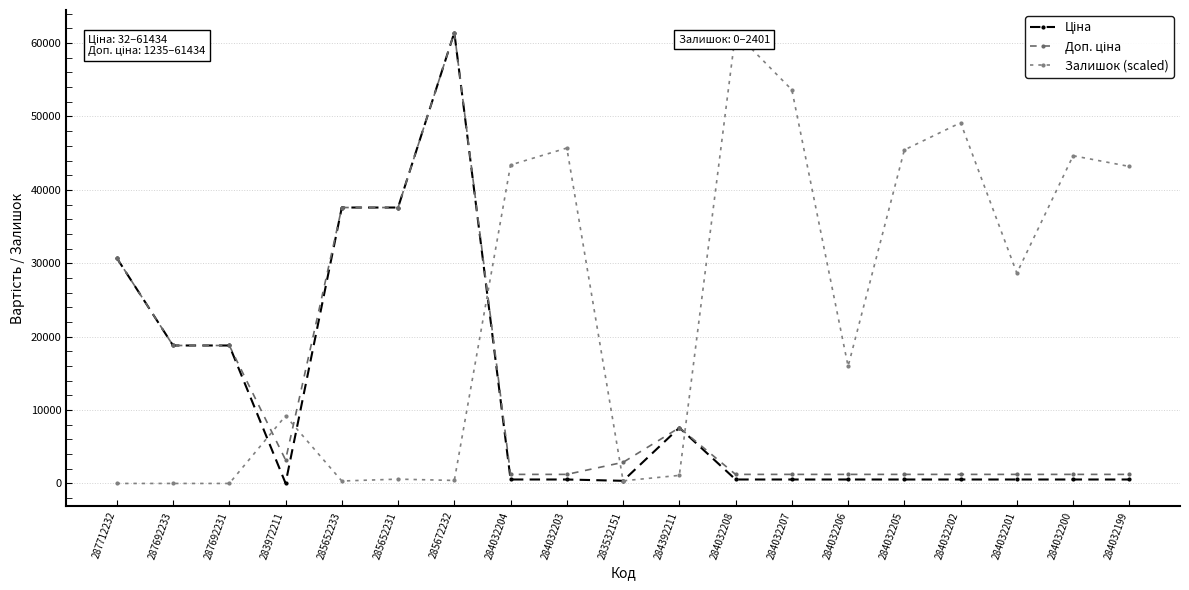

What is the difference between the maximum and minimum values in the Залишок (scaled) series?

61434.3